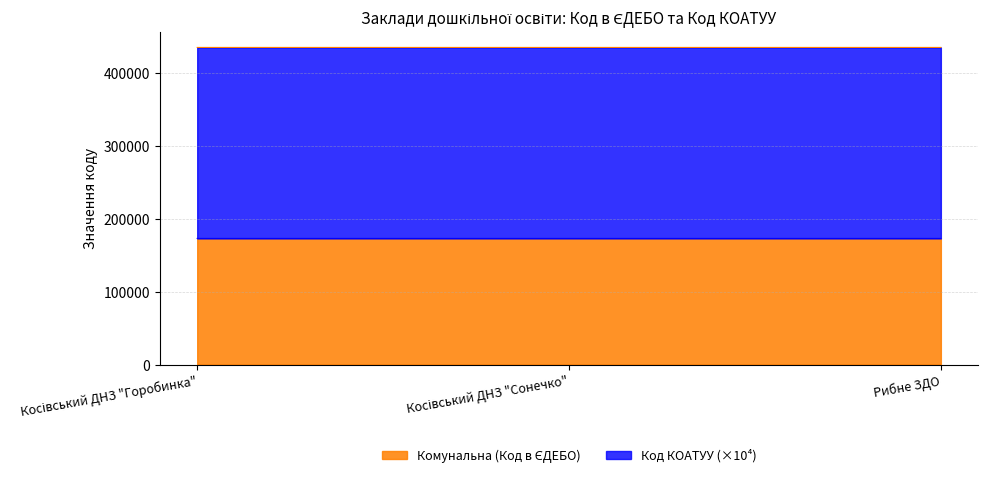

Rank the categories by value from highest to lowest.

Рибне ЗДО, Косівський ДНЗ "Горобинка", Косівський ДНЗ "Сонечко"